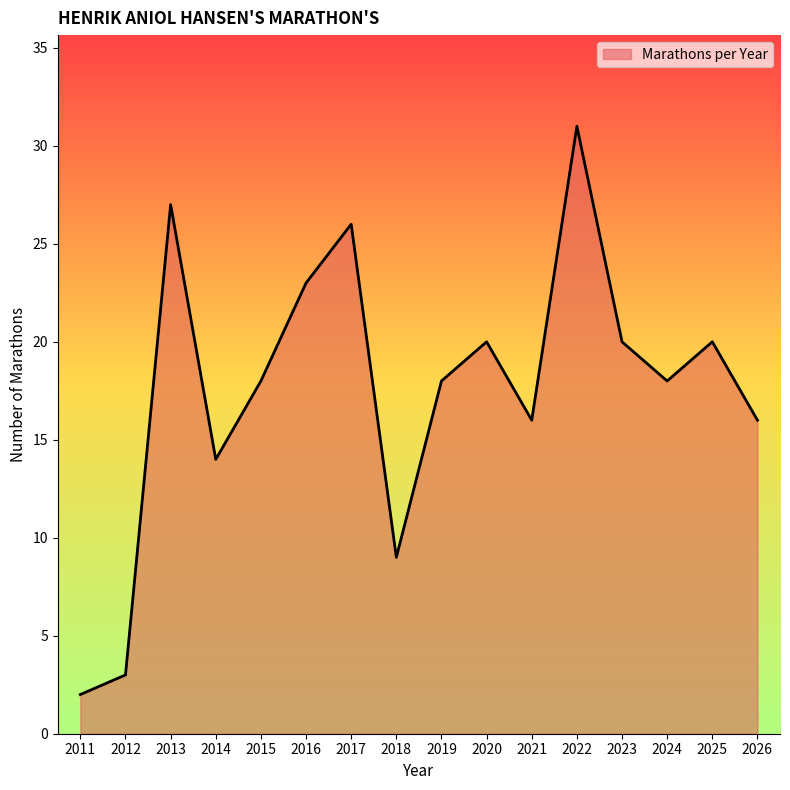

At which category does the chart reach its minimum across all series?

2011